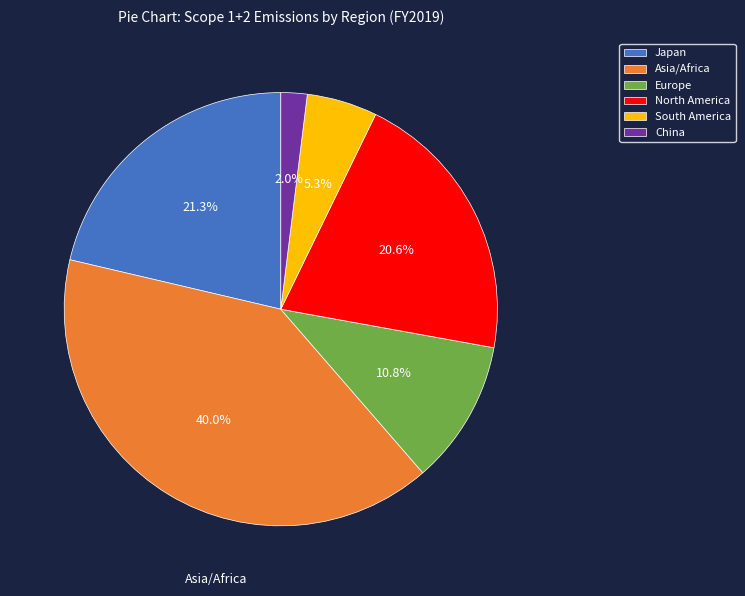

Rank the categories by value from highest to lowest.

Asia/Africa, Japan, North America, Europe, South America, China